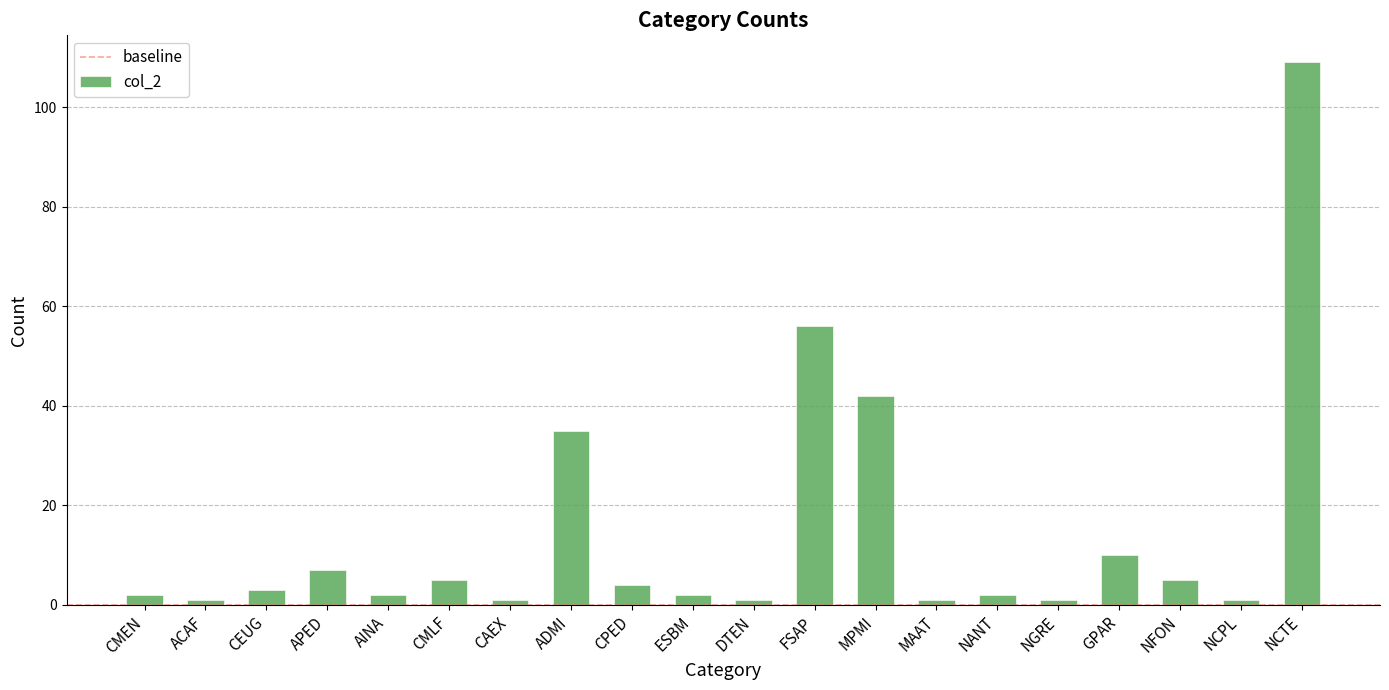

What is the change in value from GPAR to NCTE?

+99